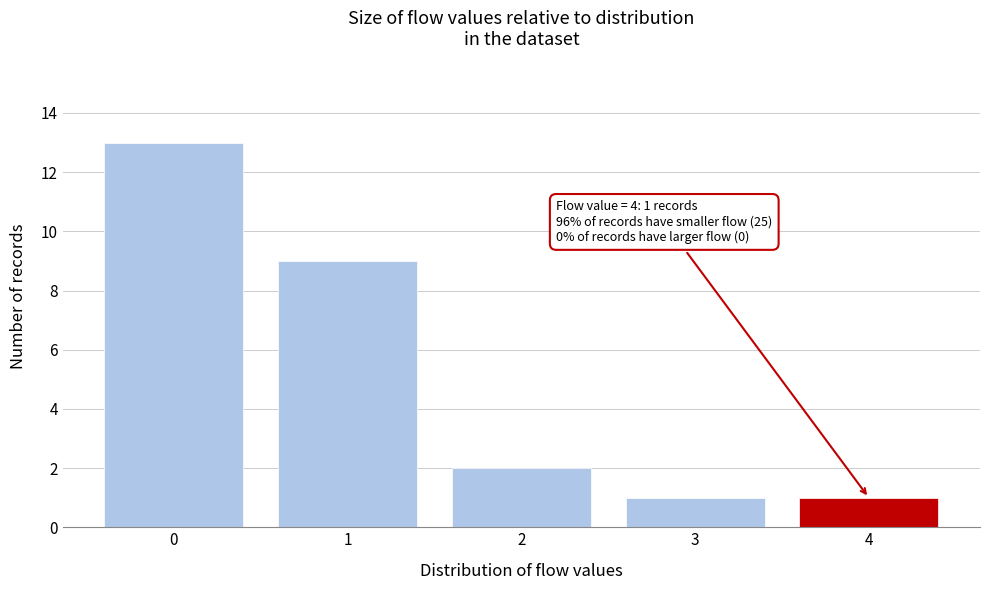

Which range on the x-axis has the tallest bar?

-0.5 to 0.5